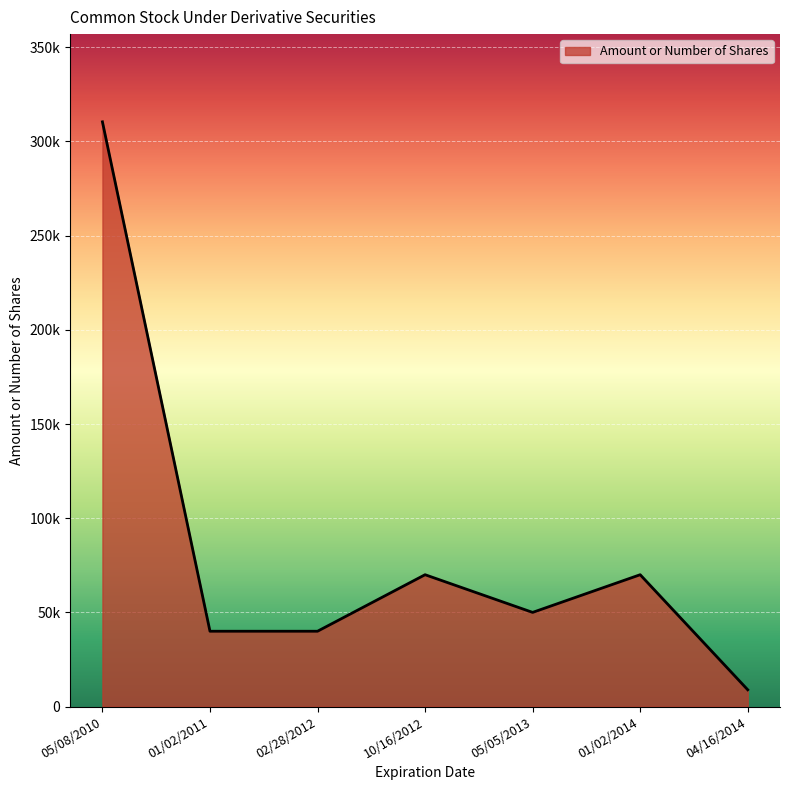

What is the minimum value shown in the chart?

8920